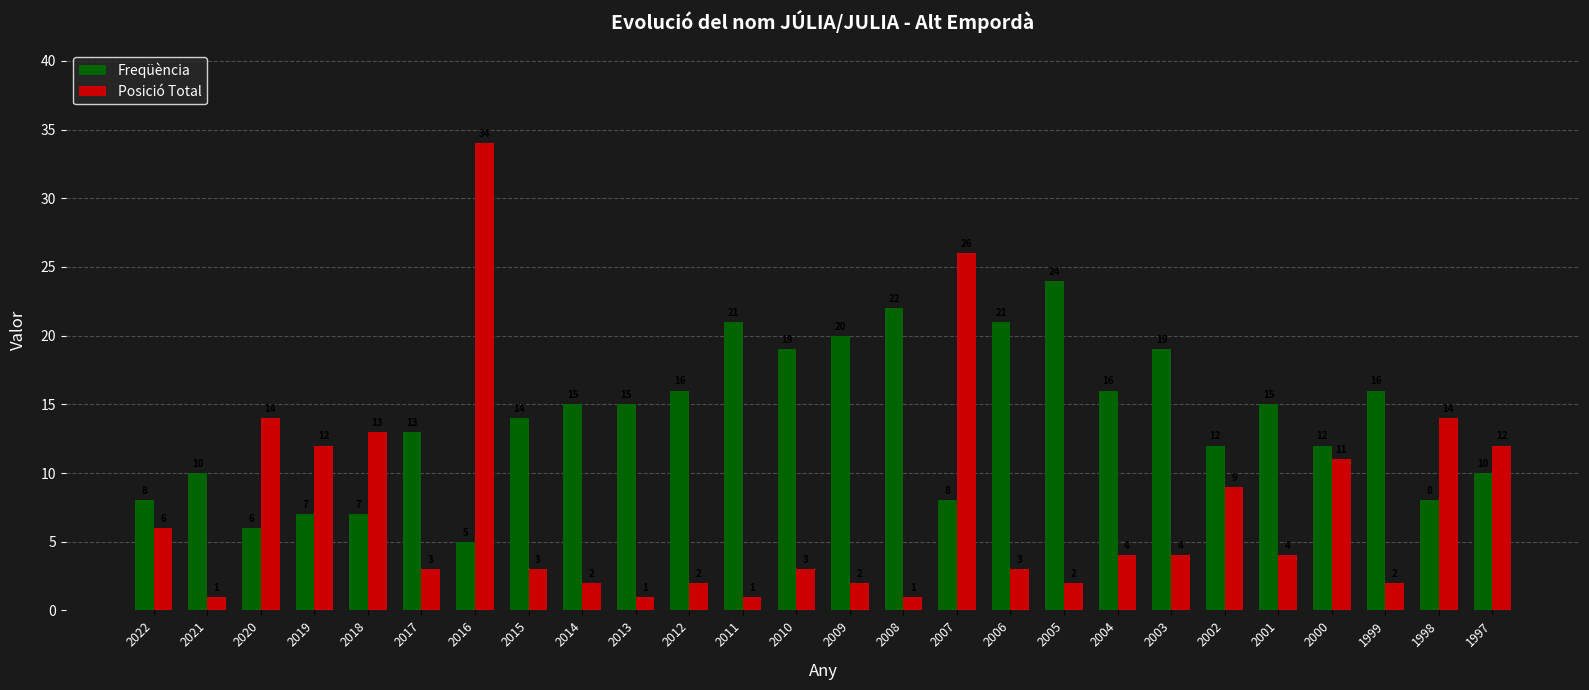

The value of Freqüència at 2019 is 3. True or false?

False